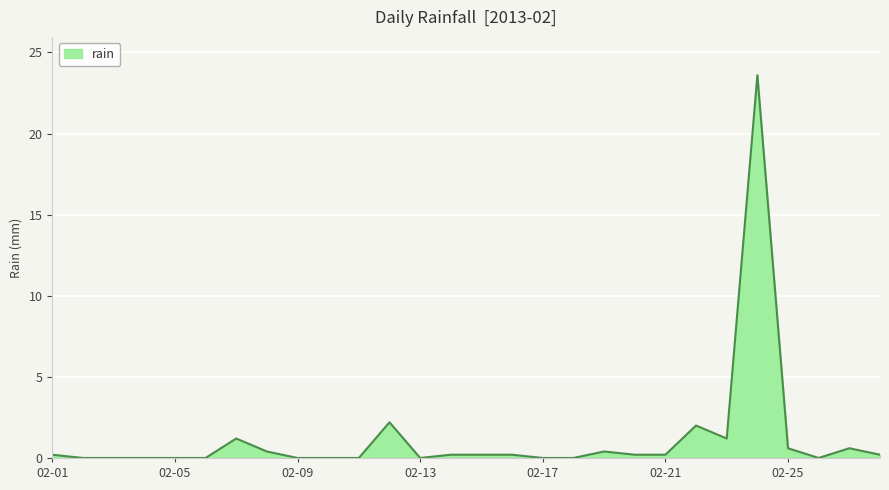

How many distinct data groups are displayed?

1